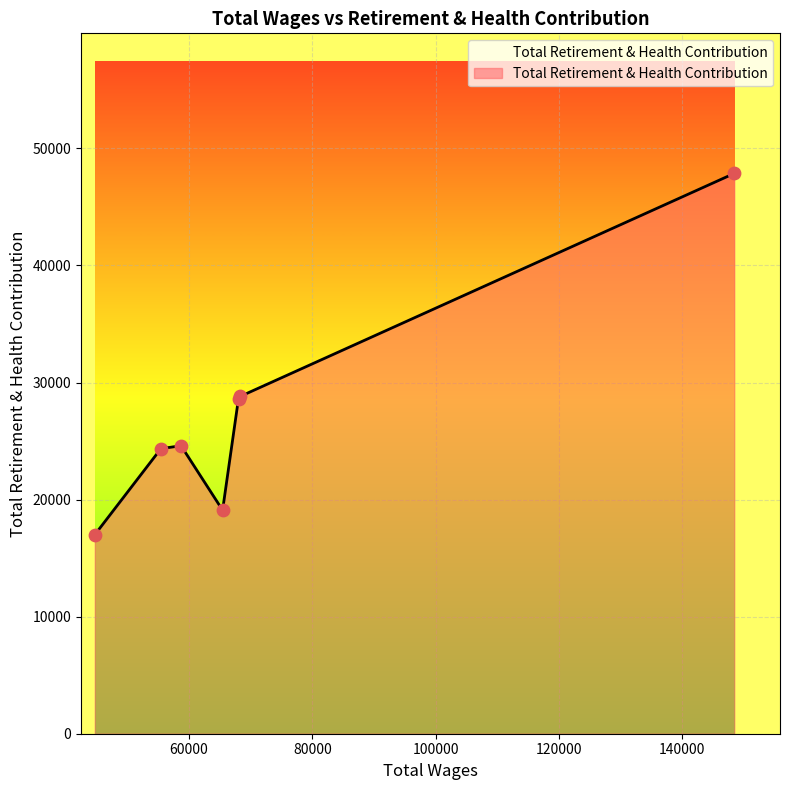

What is the minimum value shown in the chart?

17003